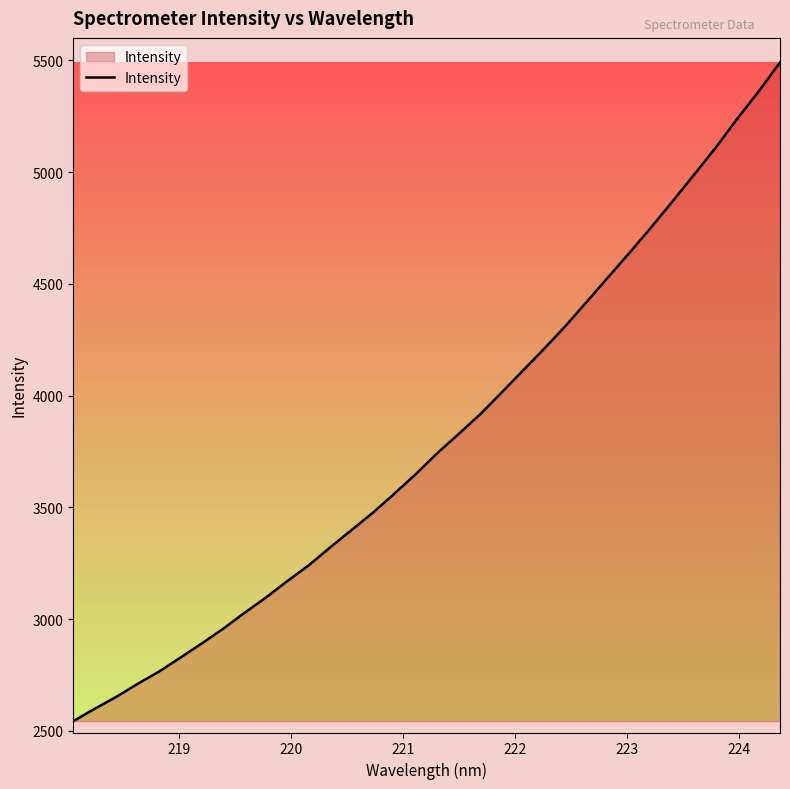

What is the smallest value displayed?

2543.1